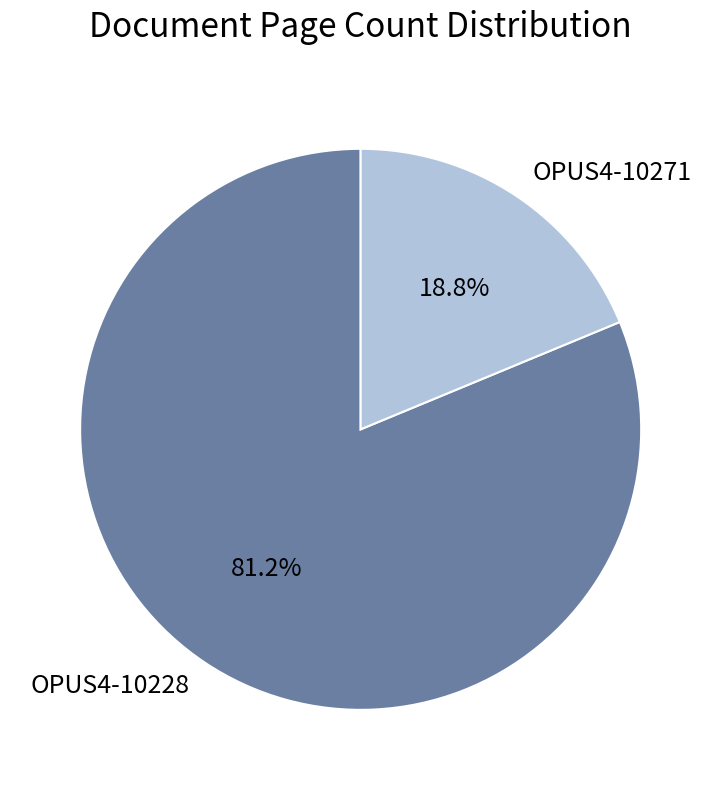

Does any single category account for the majority?

Yes